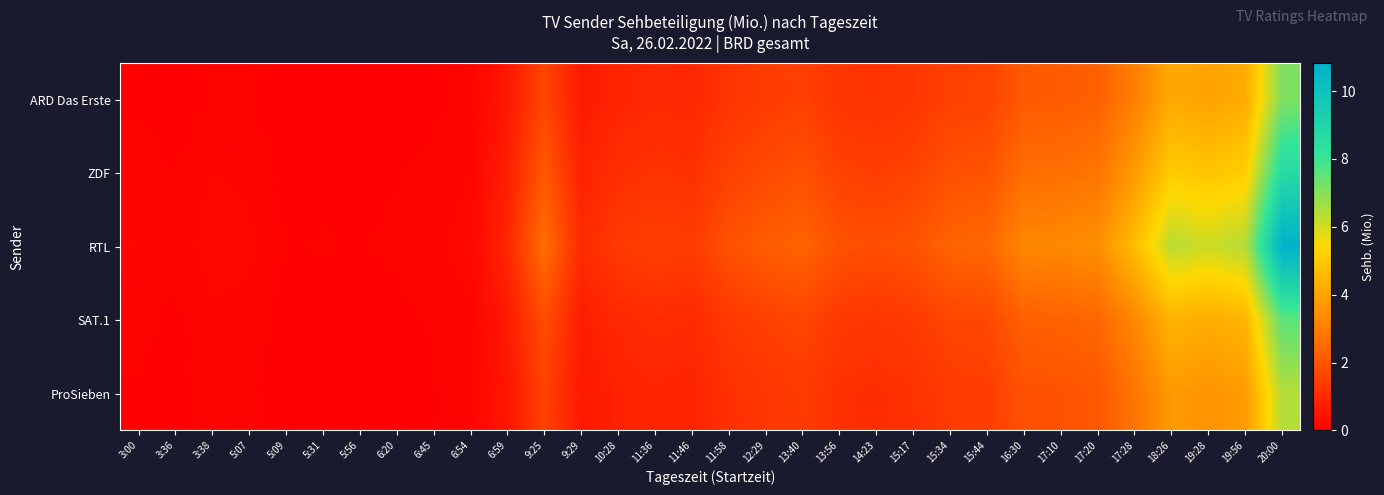

How many data points does each series have?

32